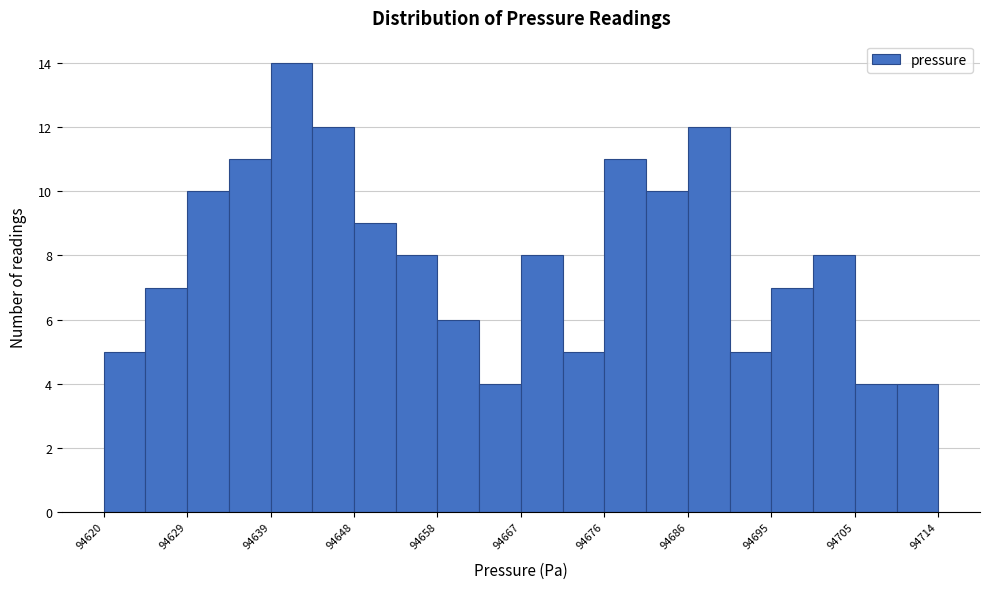

What is the height of the bar covering 94635 to 94639 on the x-axis? Neither the bar edges nor the heights are printed on the chart, so give them approximately, as read against the axes.

11